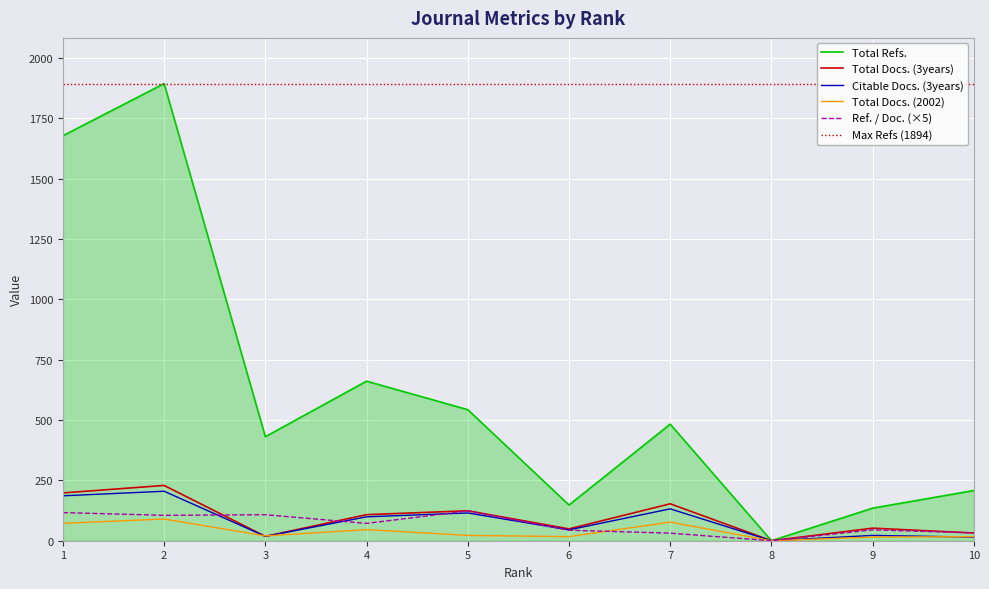

Rank the categories by Ref. / Doc. value from lowest to highest.

8, 7, 10, 6, 9, 4, 2, 3, 1, 5